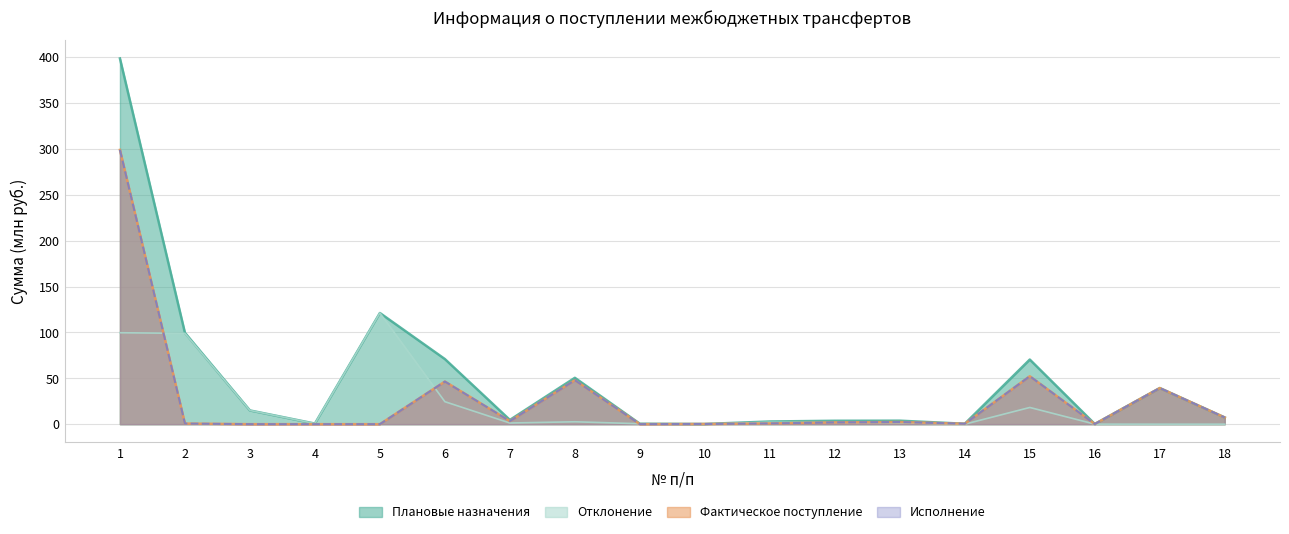

At which category is the sum across all series the highest?

1